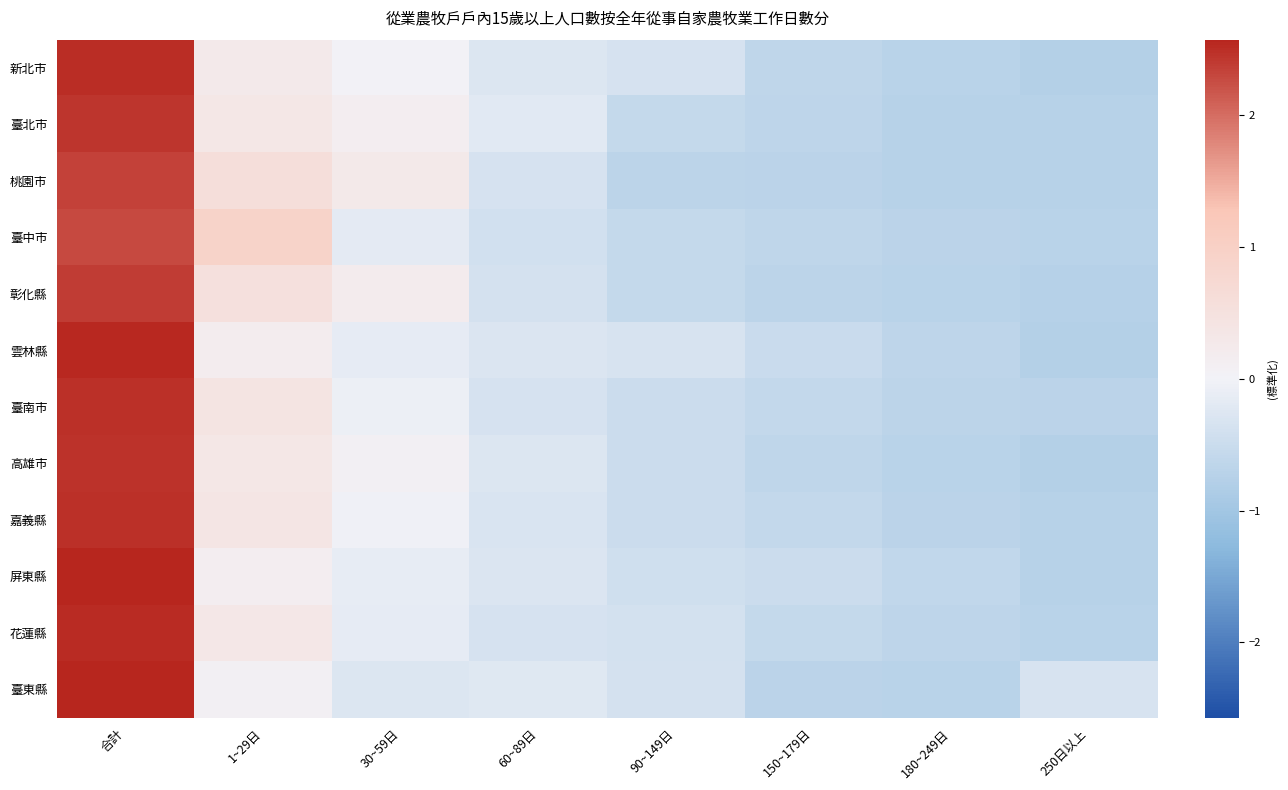

Which category has the highest value across all series?

合計